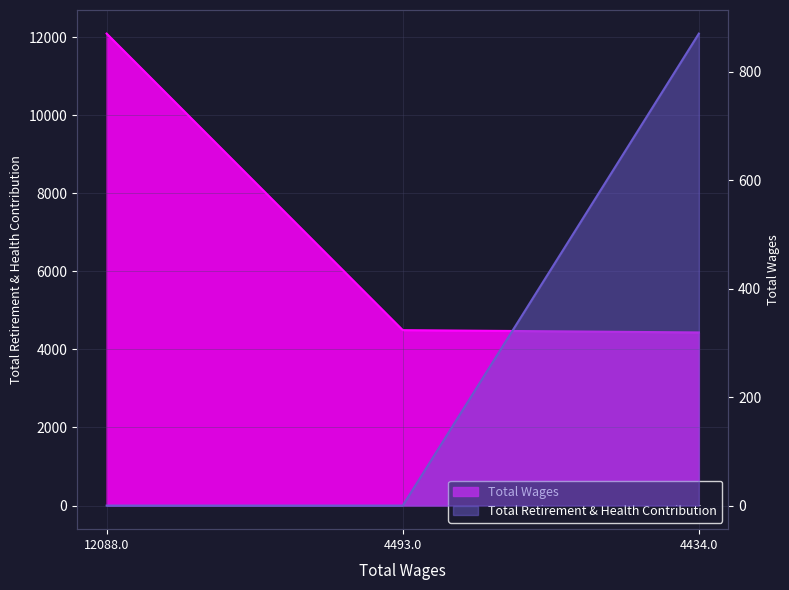

Reading right to left, transcribe all the data shown in this chart.

Total Retirement & Health Contribution: 870	0	0
Total Wages: 4434	4493	12088